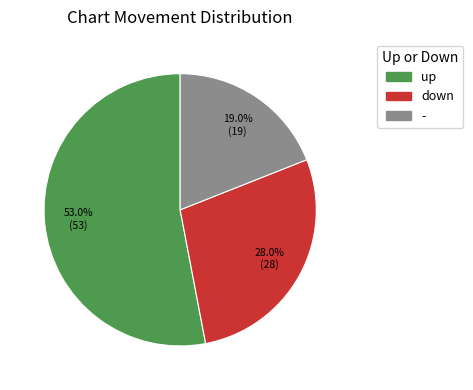

Which slice is the smallest?

-